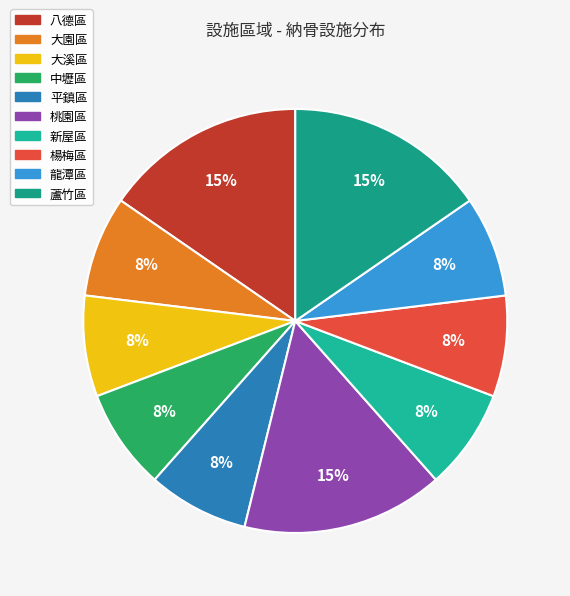

Count the number of slices in the pie.

10